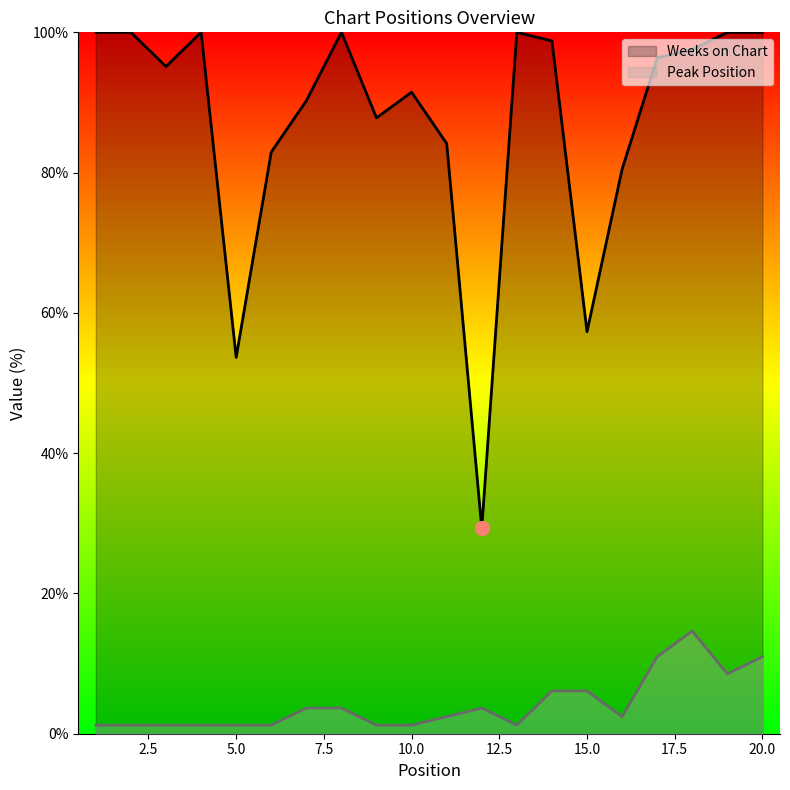

True or false: Weeks on Chart and Peak Position cross at least once.

False